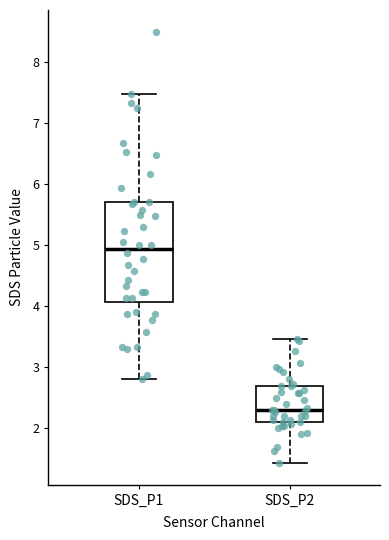

Reading left to right, read every box against the y-axis: the position of its median line, the range the box covers, and the ends of its whiskers. The values are not printed on the chart, so give them approximately, as read against the axis.

SDS_P1: median 4.9, box 4.1 to 5.7, whiskers 2.8 to 7.5
SDS_P2: median 2.3, box 2.1 to 2.7, whiskers 1.4 to 3.5